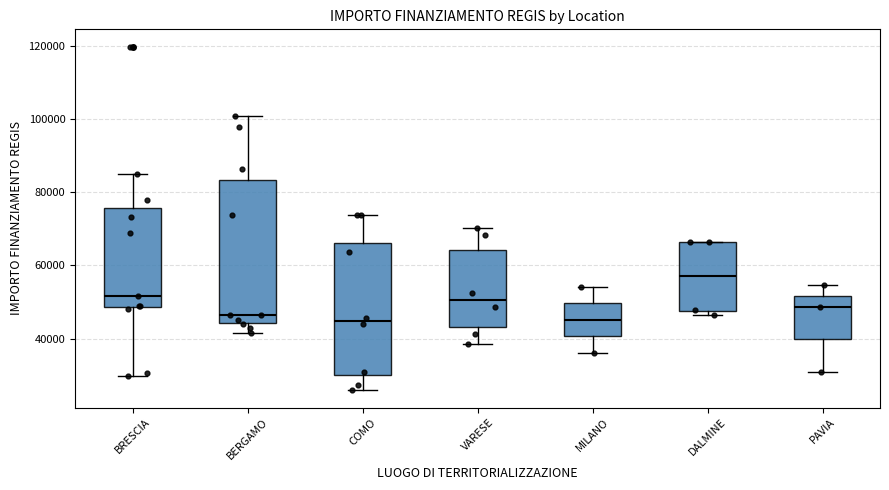

Reading left to right, transcribe this box plot: for each box, give where its median line is, the range the box spans, and where its two whiskers end, as read against the y-axis. The values are not printed on the chart, so give them approximately, as read against the axis.

BRESCIA: median 52000, box 48000 to 76000, whiskers 30000 to 84000
BERGAMO: median 46000, box 44000 to 84000, whiskers 42000 to 100000
COMO: median 44000, box 30000 to 66000, whiskers 26000 to 74000
VARESE: median 50000, box 44000 to 64000, whiskers 38000 to 70000
MILANO: median 46000, box 40000 to 50000, whiskers 36000 to 54000
DALMINE: median 58000, box 48000 to 66000, whiskers 46000 to 66000
PAVIA: median 48000, box 40000 to 52000, whiskers 30000 to 54000